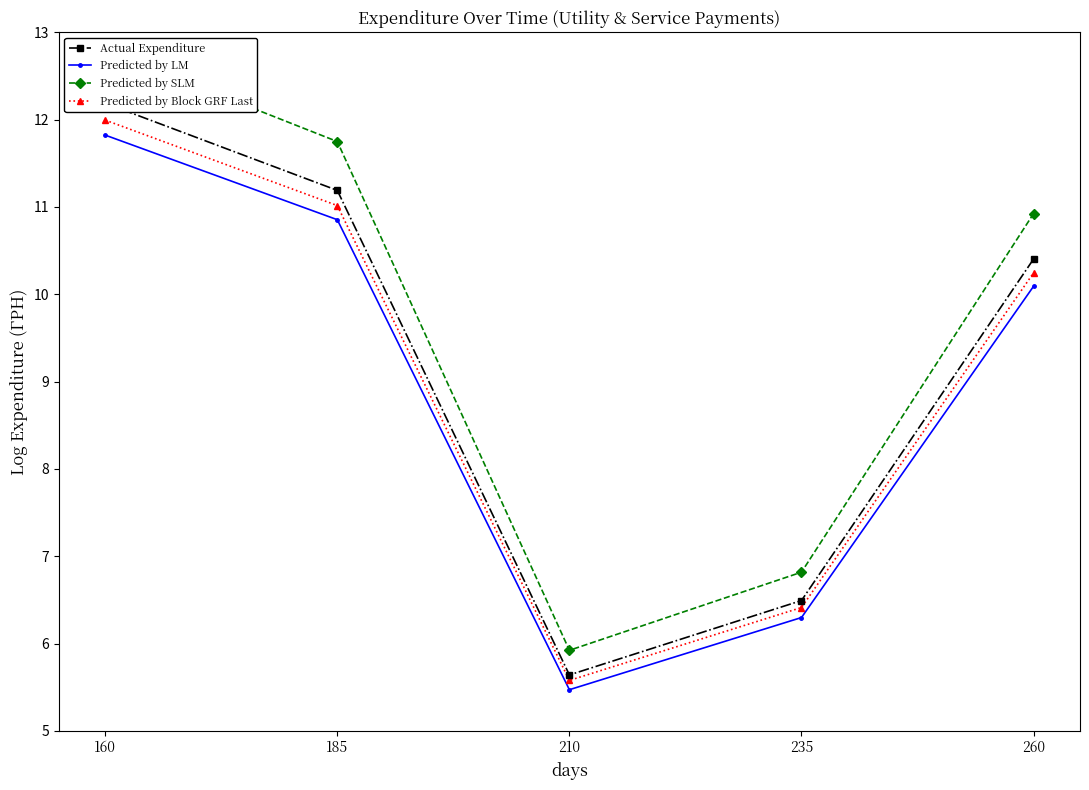

Which series changed the most between 160 and 260?

Predicted by SLM